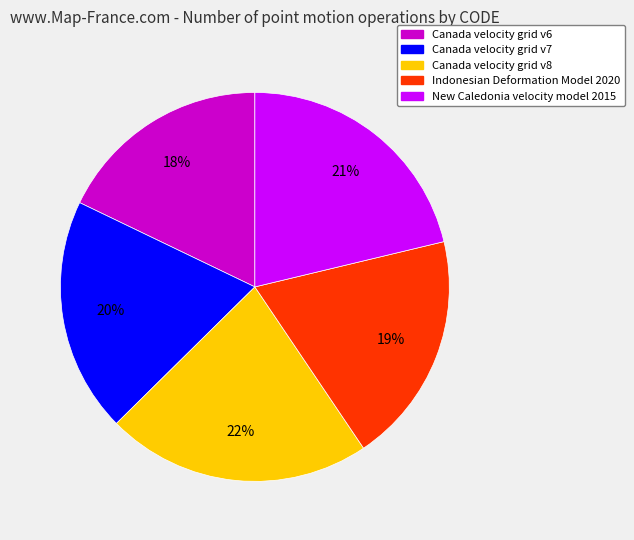

Does Indonesian Deformation Model 2020 account for over 50% of the chart?

No